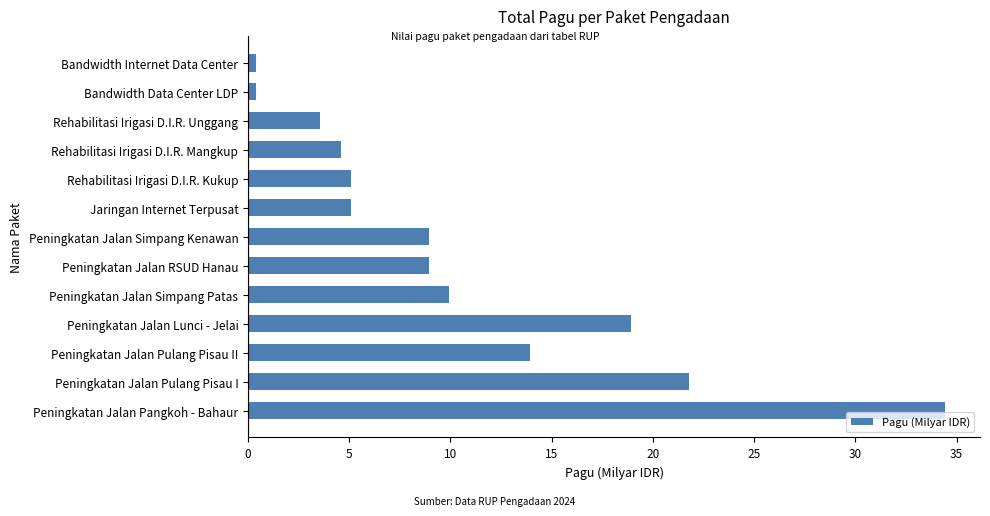

How many data points are less than 8?

6